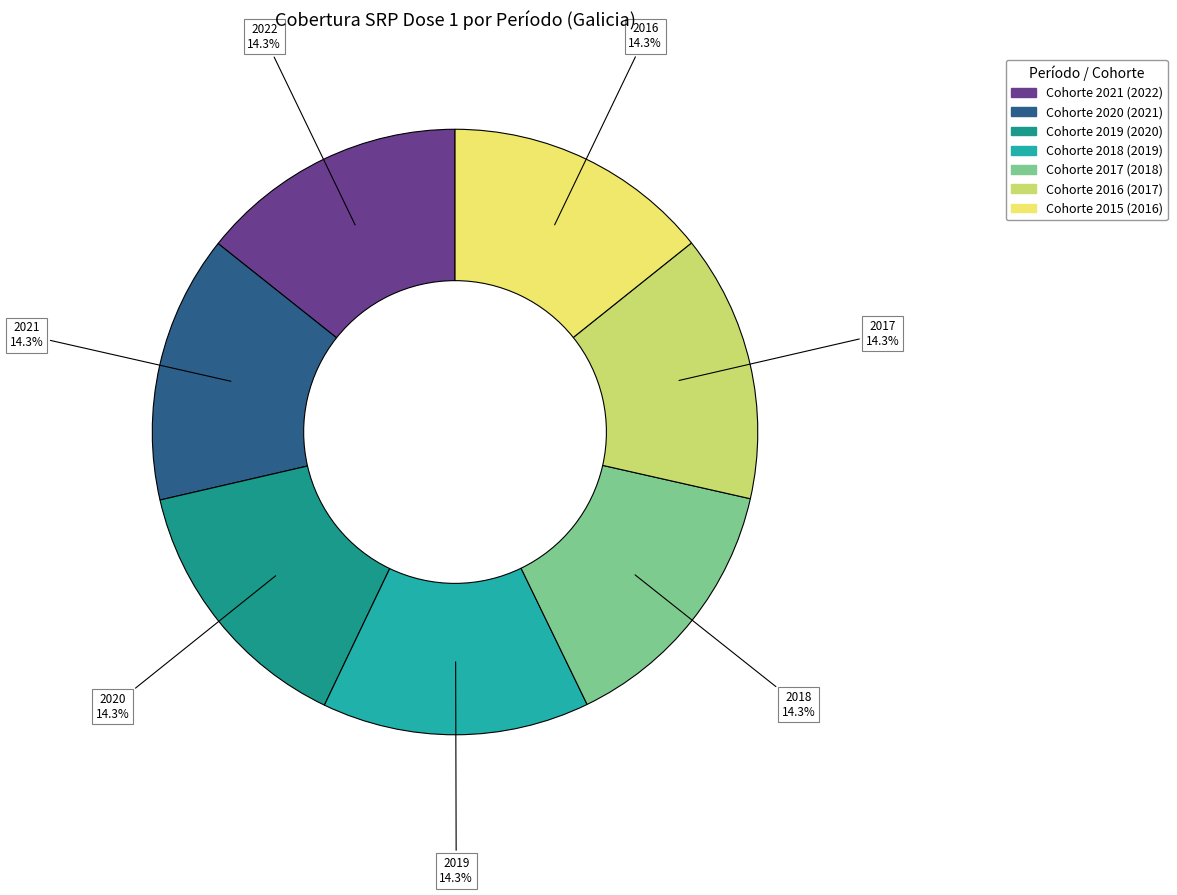

Does any single category account for the majority?

No